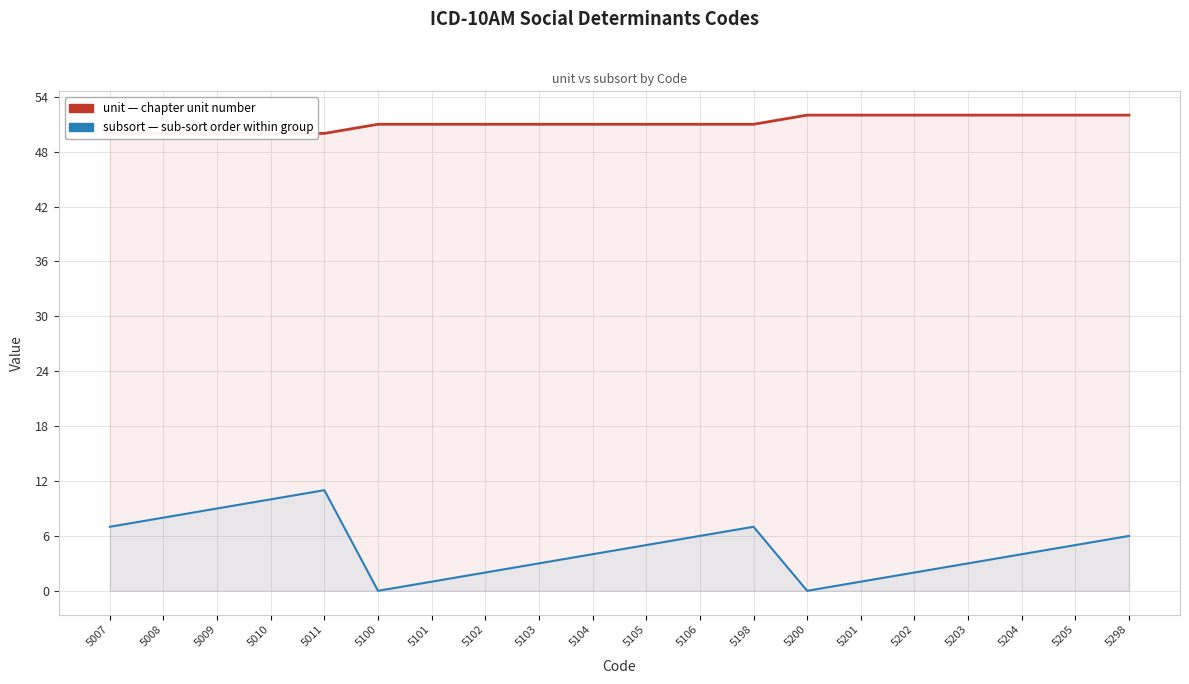

True or false: subsort and unit intersect in this chart.

False